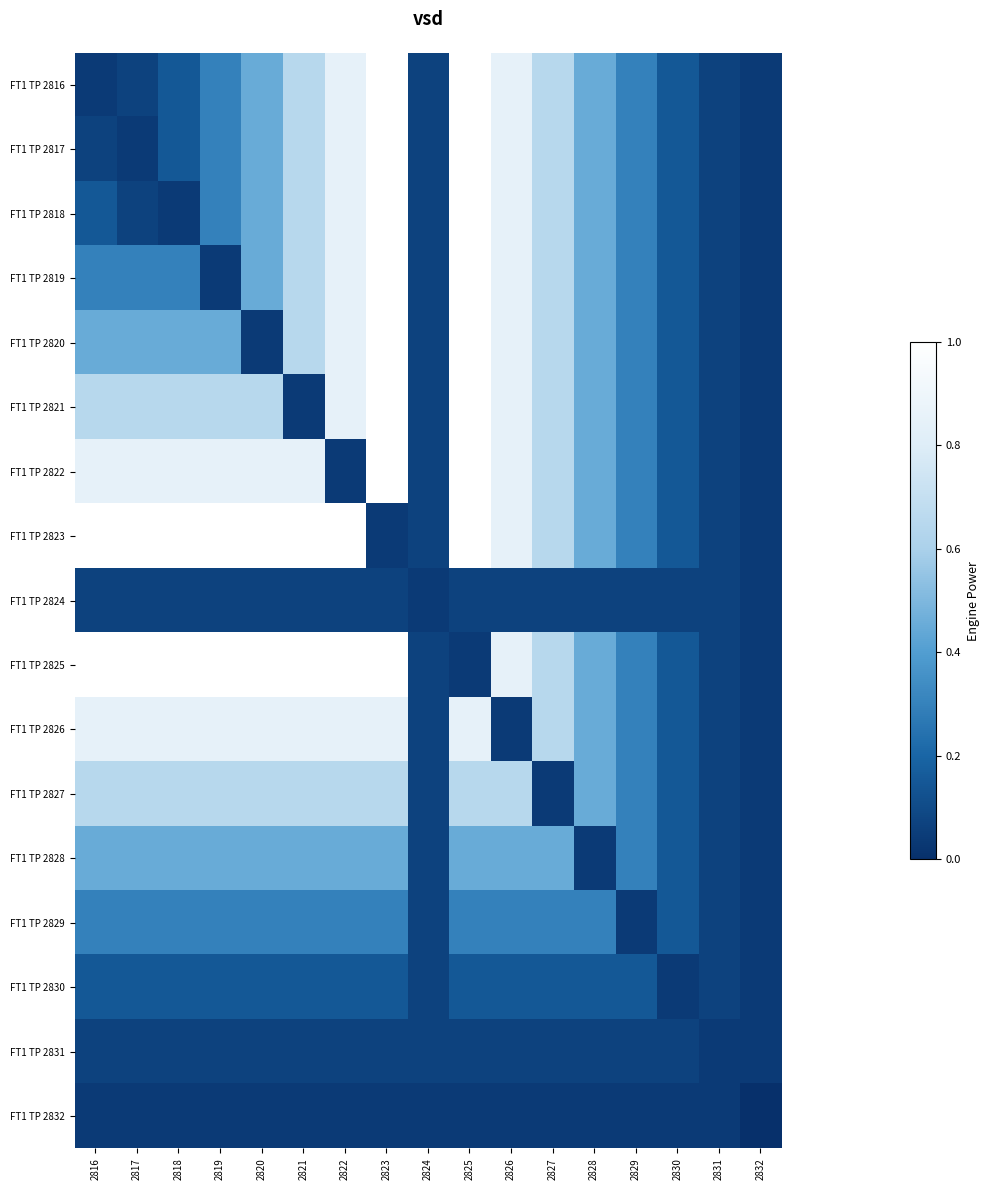

Which series changed the most between 2822 and 2823?

FT1 TP 2822